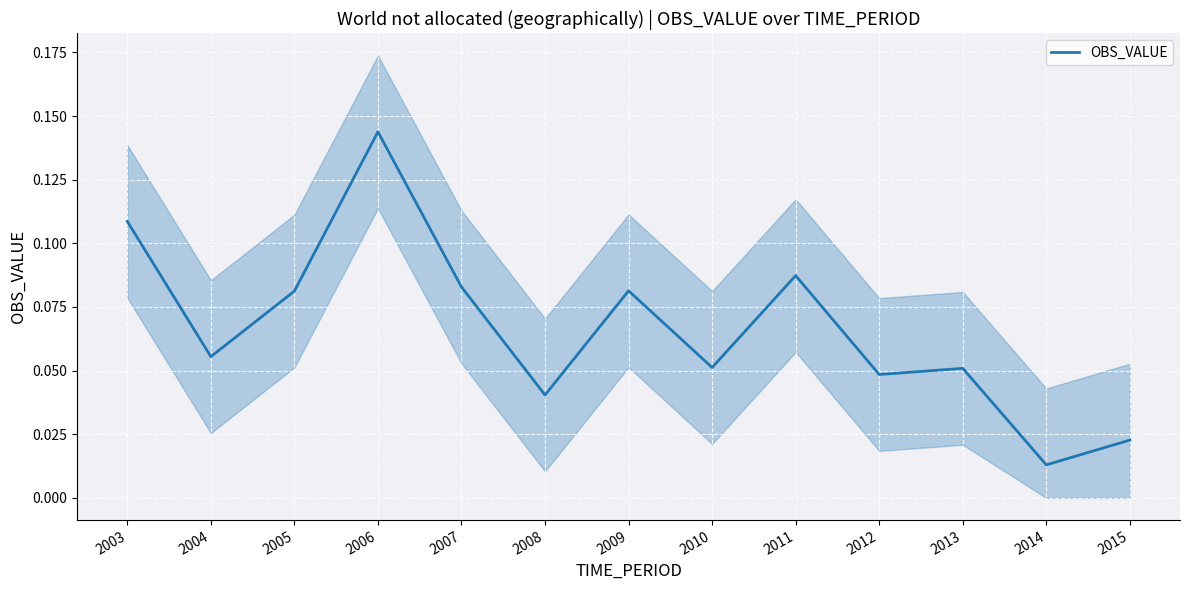

List the labels in order of value, largest first.

2006, 2003, 2011, 2007, 2009, 2005, 2004, 2010, 2013, 2012, 2008, 2015, 2014